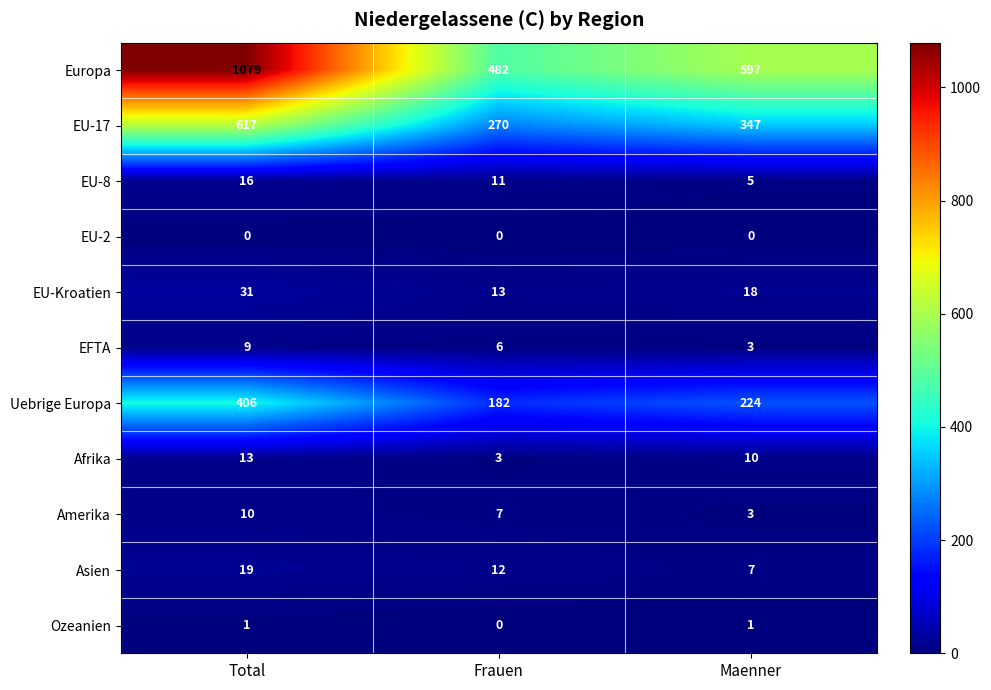

The EU-Kroatien series shows 6 at Maenner. True or false?

False